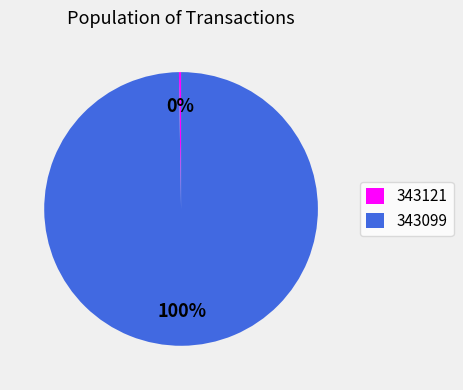

What is the largest slice in the pie chart?

343099